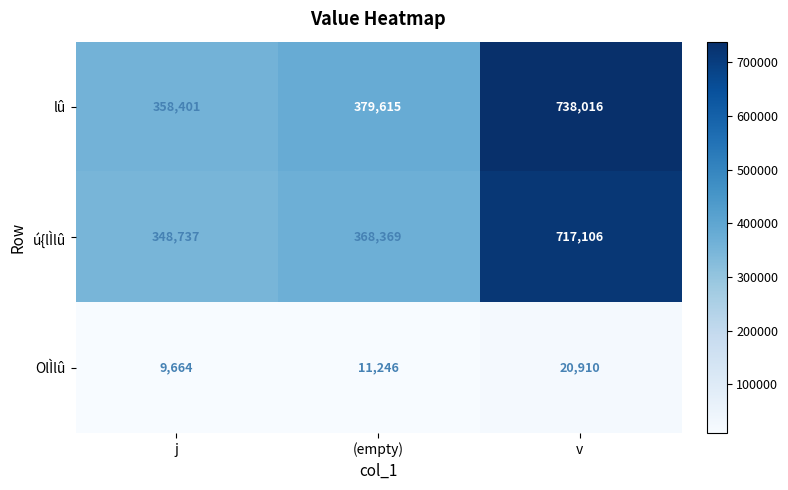

At which category is the sum across all series the highest?

v